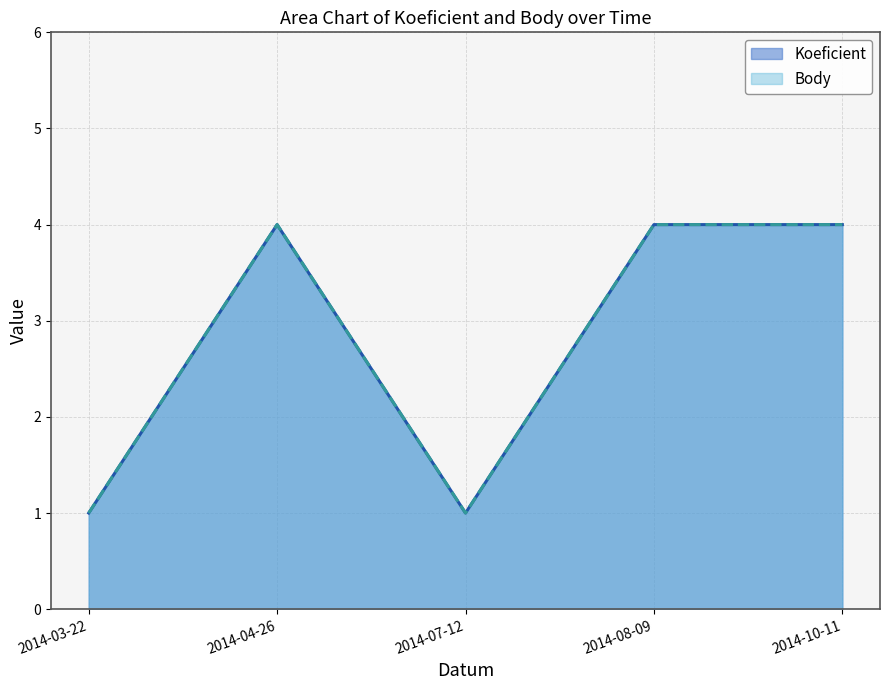

Which series has the largest range (max minus min)?

Koeficient